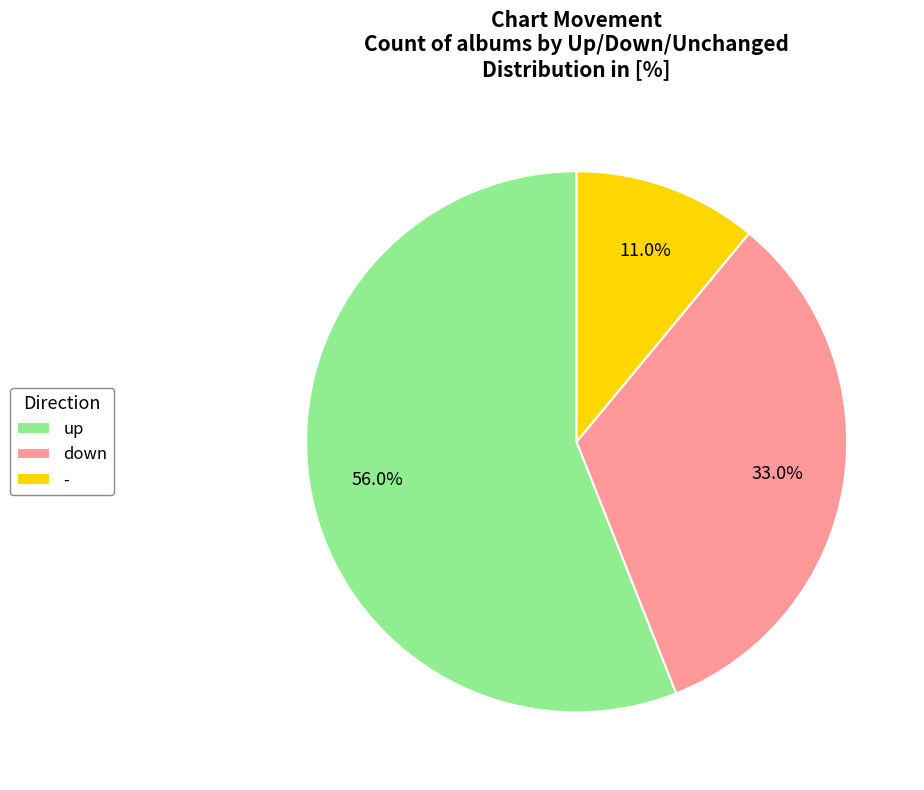

Approximately how many times larger is the value at up compared to -?

5.1